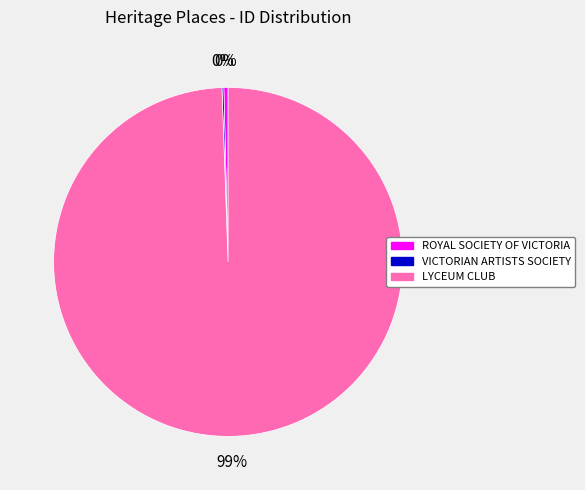

The ROYAL SOCIETY OF VICTORIA slice represents 0% of the pie. True or false?

True